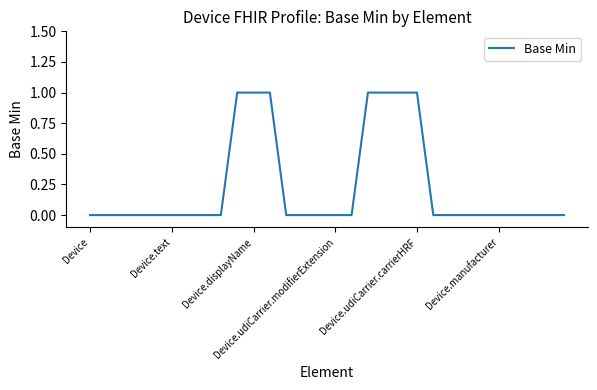

Does the chart have visible grid lines?

No